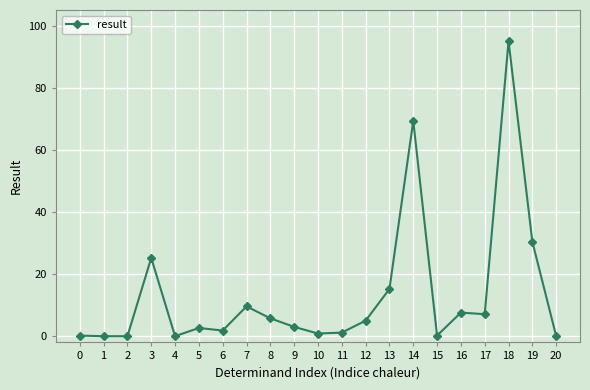

What is the sum of all values?

280.1